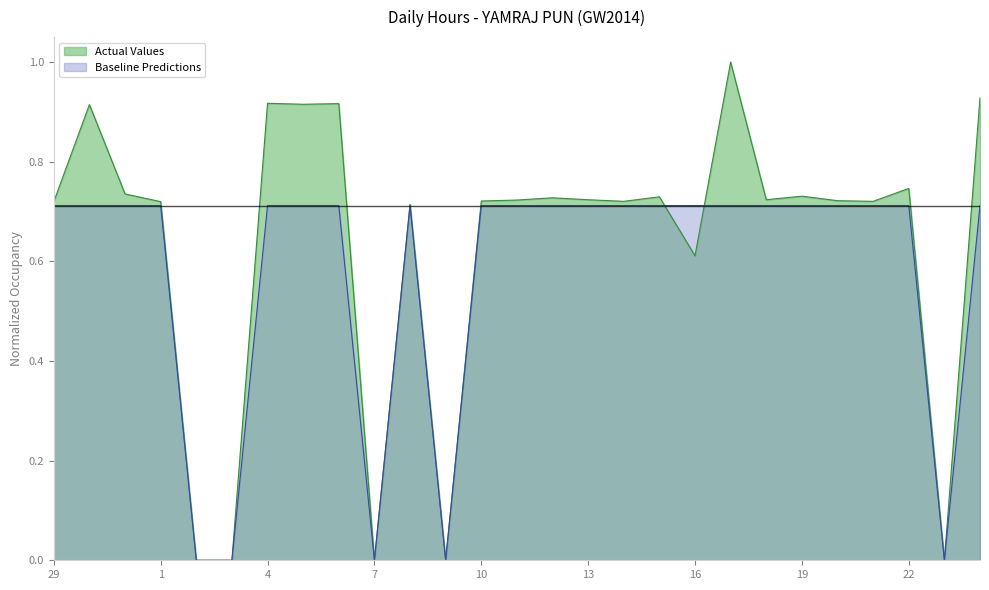

List the series in order of their peak value, lowest first.

Baseline Predictions, Actual Values